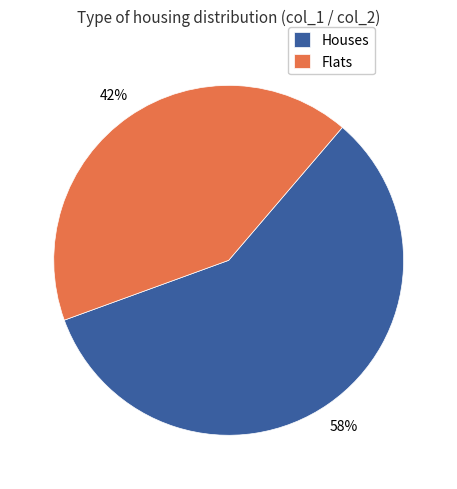

Which has a higher value, Houses or Flats?

Houses